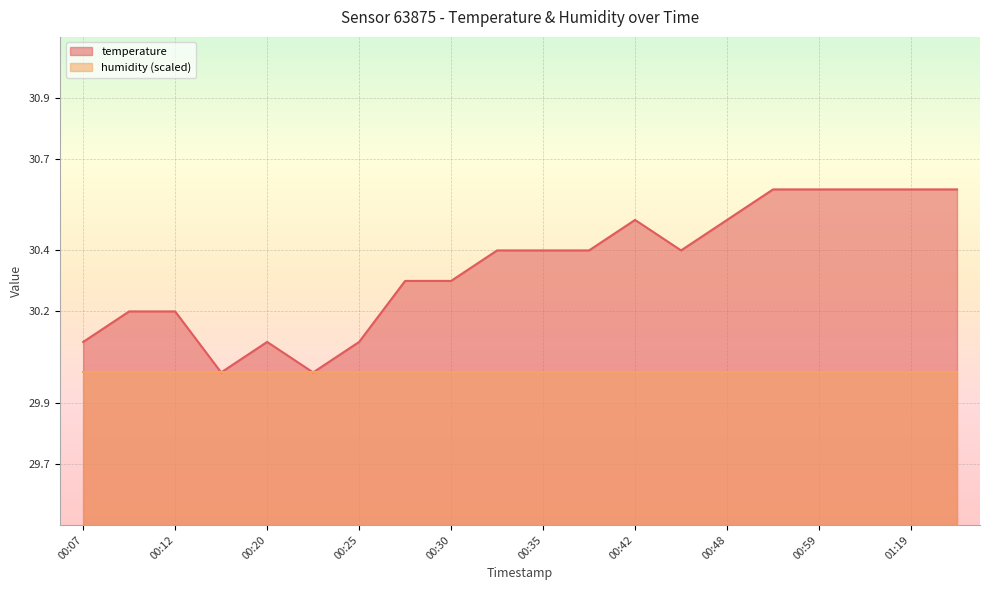

The chart shows a value of 15.6 at 00:42. True or false?

False